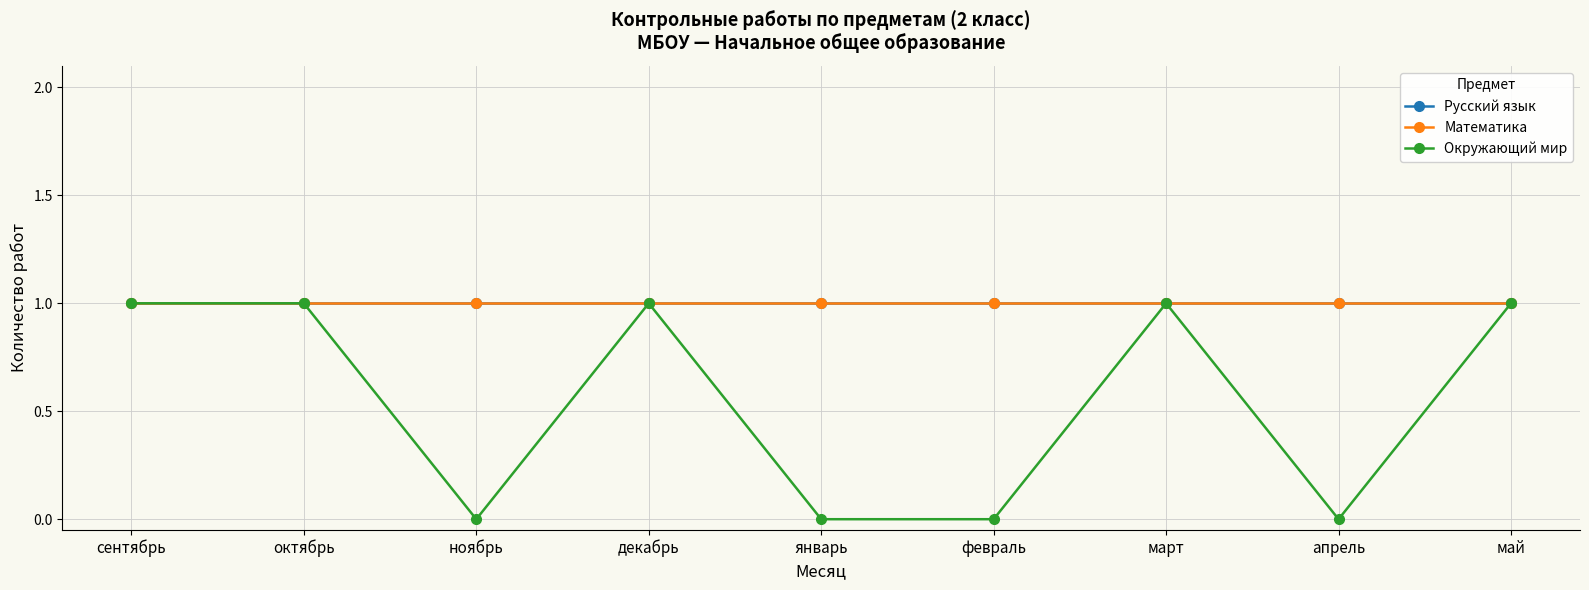

Does the chart have visible grid lines?

Yes